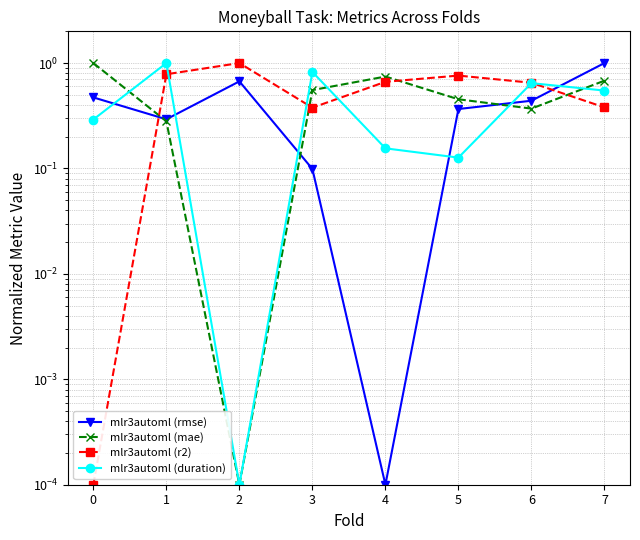

Reading left to right, list all the values displayed in this chart.

mlr3automl (rmse): 0=0.5	1=0.3	2=0.7	3=0.1	4=0.0	5=0.4	6=0.4	7=1.0
mlr3automl (mae): 0=1.0	1=0.3	2=0.0	3=0.6	4=0.7	5=0.5	6=0.4	7=0.7
mlr3automl (r2): 0=0.0	1=0.8	2=1.0	3=0.4	4=0.7	5=0.8	6=0.7	7=0.4
mlr3automl (duration): 0=0.3	1=1.0	2=0.0	3=0.8	4=0.2	5=0.1	6=0.6	7=0.5